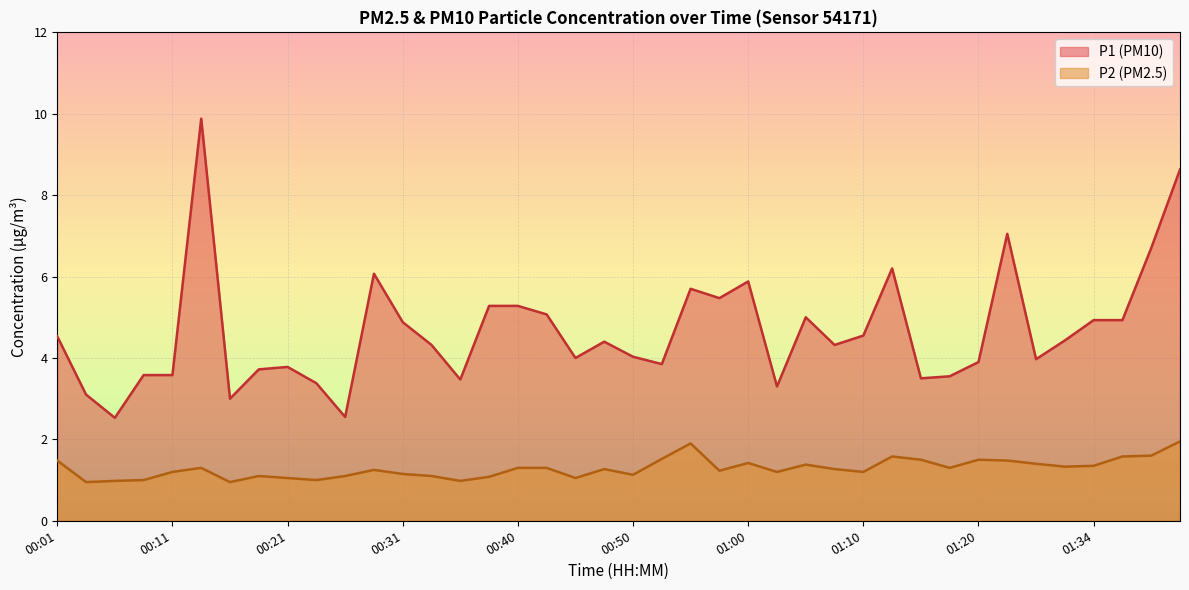

Reading left to right, list all the values displayed in this chart.

P1: 00:01=4.5	00:04=3.1	00:06=2.5	00:09=3.6	00:11=3.6	00:14=9.9	00:16=3.0	00:18=3.7	00:21=3.8	00:23=3.4	00:26=2.5	00:28=6.1	00:31=4.9	00:33=4.3	00:35=3.5	00:38=5.3	00:40=5.3	00:43=5.1	00:45=4.0	00:48=4.4	00:50=4.0	00:53=3.9	00:55=5.7	00:58=5.5	01:00=5.9	01:03=3.3	01:05=5.0	01:08=4.3	01:10=4.5	01:13=6.2	01:15=3.5	01:18=3.5	01:20=3.9	01:26=7.0	01:29=4.0	01:31=4.4	01:34=4.9	01:36=4.9	01:39=6.7	01:41=8.6
P2: 00:01=1.5	00:04=0.9	00:06=1.0	00:09=1.0	00:11=1.2	00:14=1.3	00:16=0.9	00:18=1.1	00:21=1.1	00:23=1.0	00:26=1.1	00:28=1.2	00:31=1.1	00:33=1.1	00:35=1.0	00:38=1.1	00:40=1.3	00:43=1.3	00:45=1.1	00:48=1.3	00:50=1.1	00:53=1.5	00:55=1.9	00:58=1.2	01:00=1.4	01:03=1.2	01:05=1.4	01:08=1.3	01:10=1.2	01:13=1.6	01:15=1.5	01:18=1.3	01:20=1.5	01:26=1.5	01:29=1.4	01:31=1.3	01:34=1.4	01:36=1.6	01:39=1.6	01:41=1.9